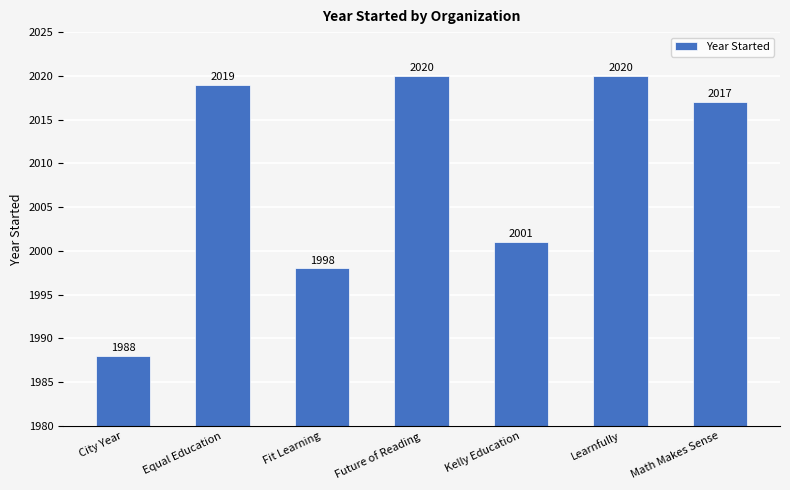

Where does the data first go above 2017?

Equal Education